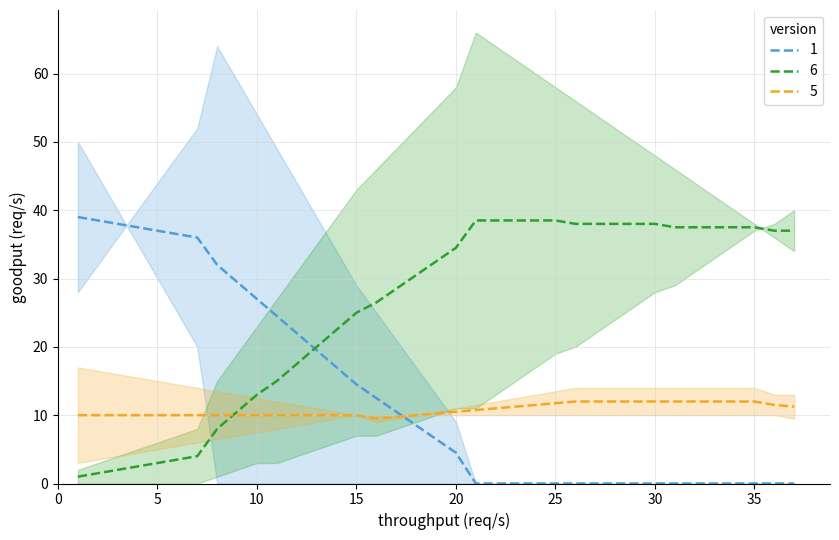

True or false: 5 and 1 cross at least once.

True